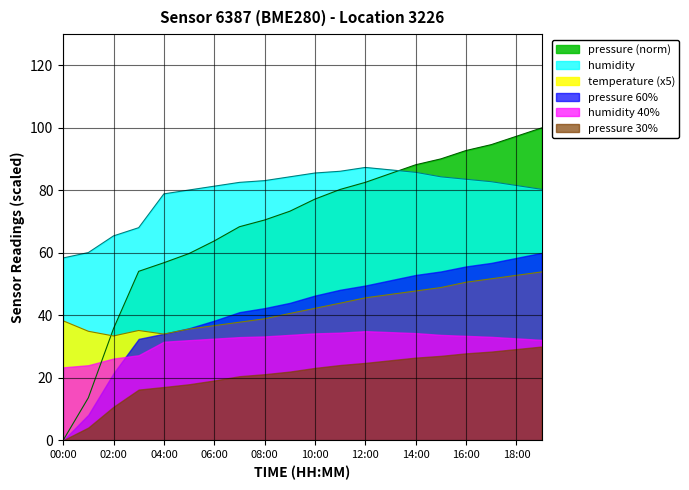

The humidity series shows 49.3 at 06:00. True or false?

False